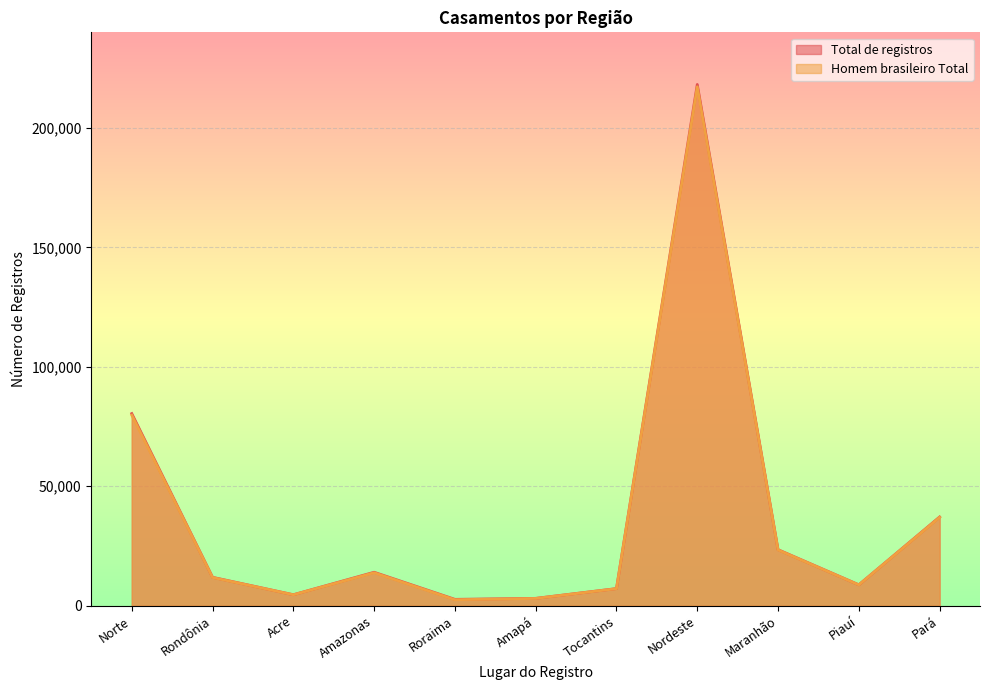

Rank the categories by Total de registros value from highest to lowest.

Nordeste, Norte, Pará, Maranhão, Amazonas, Rondônia, Piauí, Tocantins, Acre, Amapá, Roraima